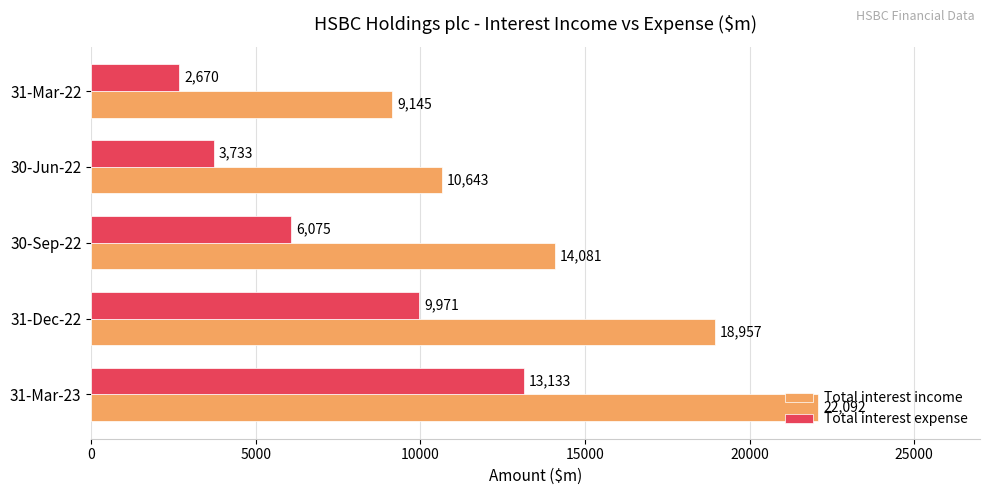

What is the average value of the Total interest income series?

14984